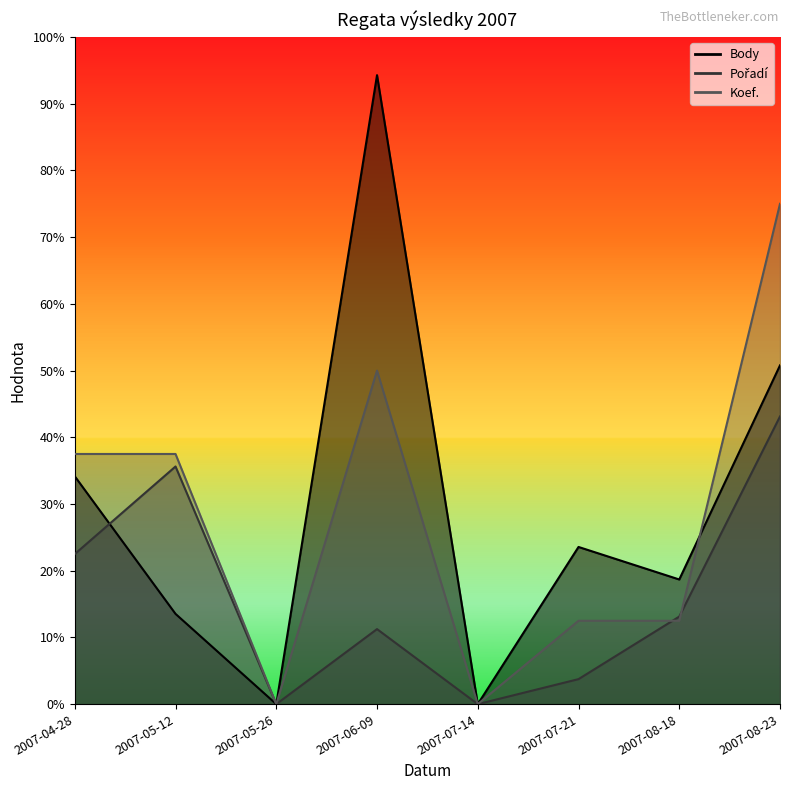

At which category does Body reach its first local peak?

2007-06-09